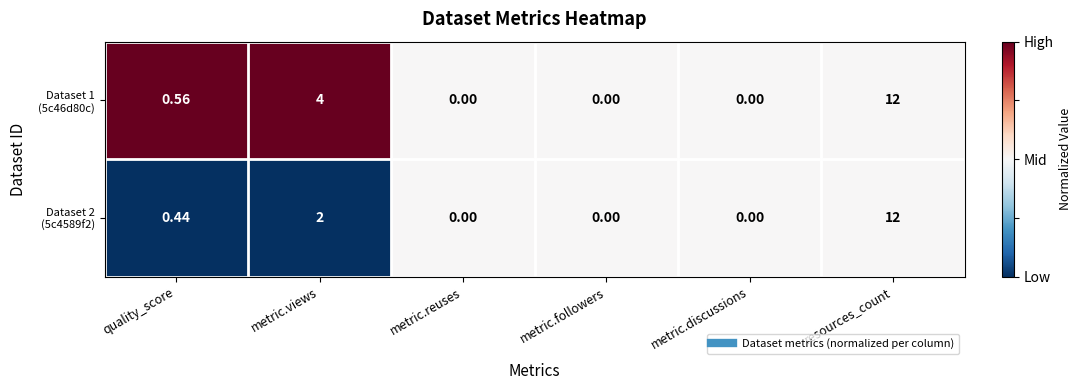

At which category is the sum across all series the highest?

resources_count